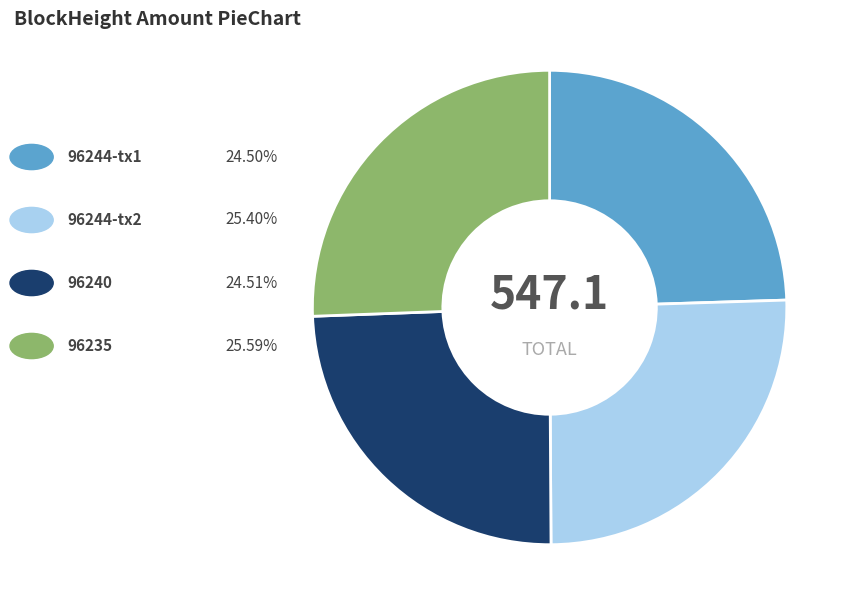

Is there any slice that represents more than half of the pie?

No